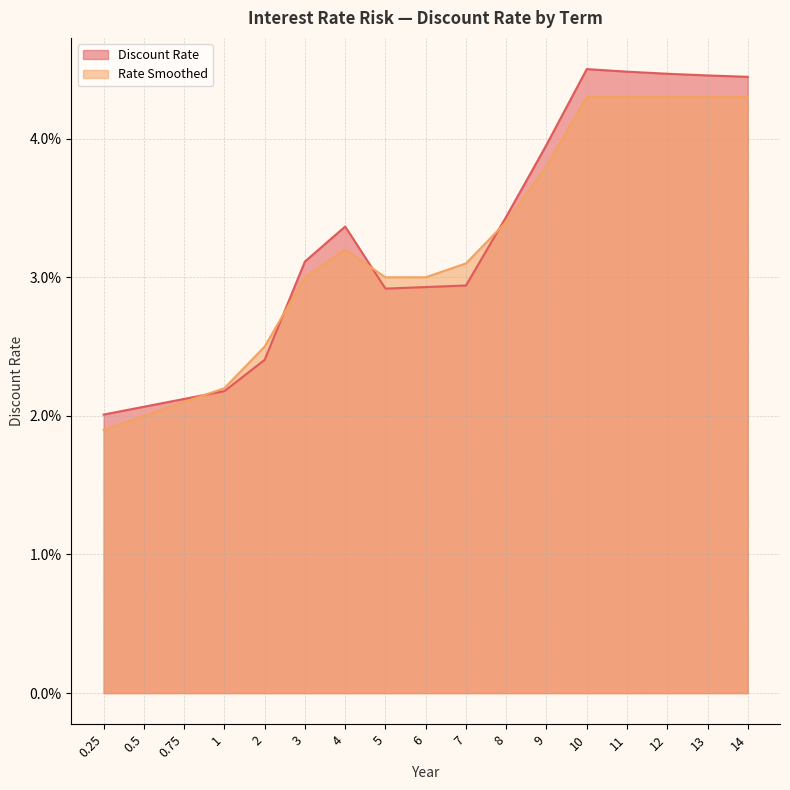

Which category has the highest value across all series?

10